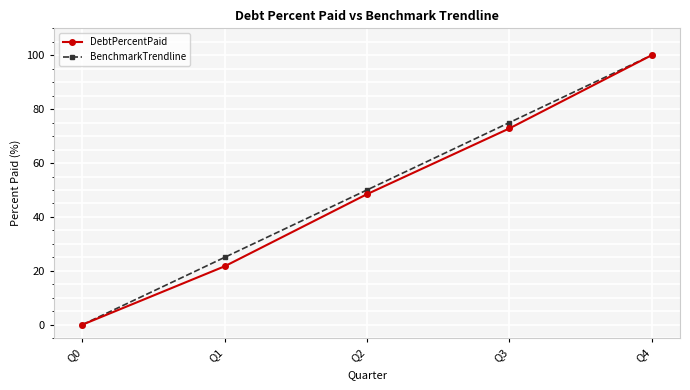

Is the value of DebtPercentPaid at Q4 greater than the value of BenchmarkTrendline at Q3?

Yes